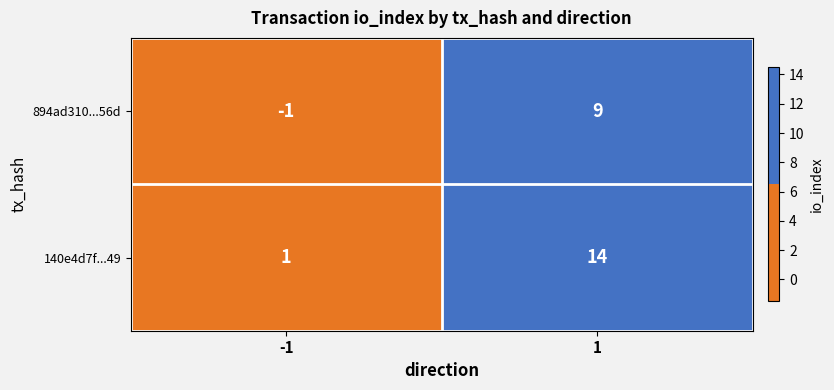

What is the difference between the 140e4d7f...49 values at 1 and -1?

13